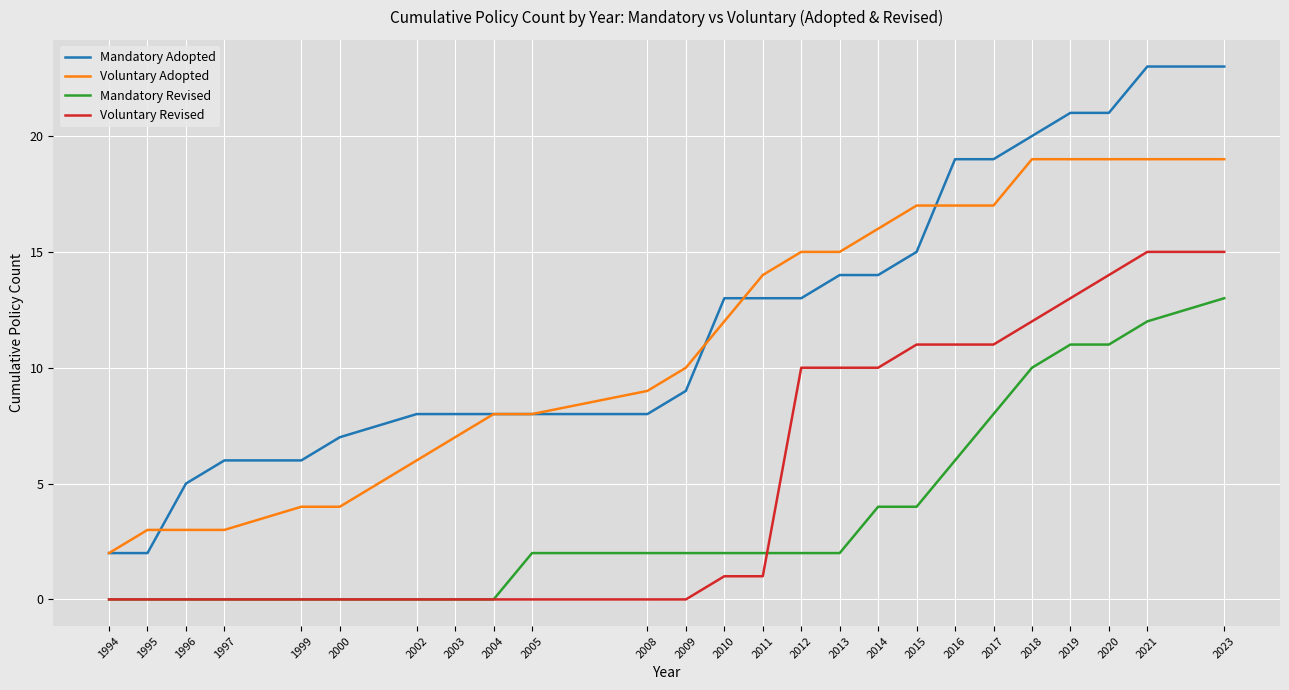

How many lines are shown in the chart?

4